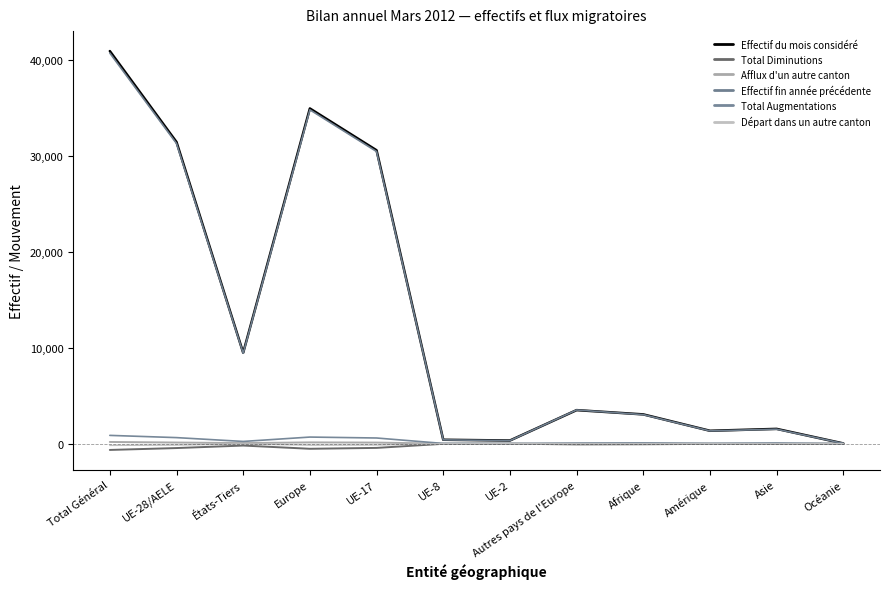

At which category is the sum across all series the highest?

Total Général